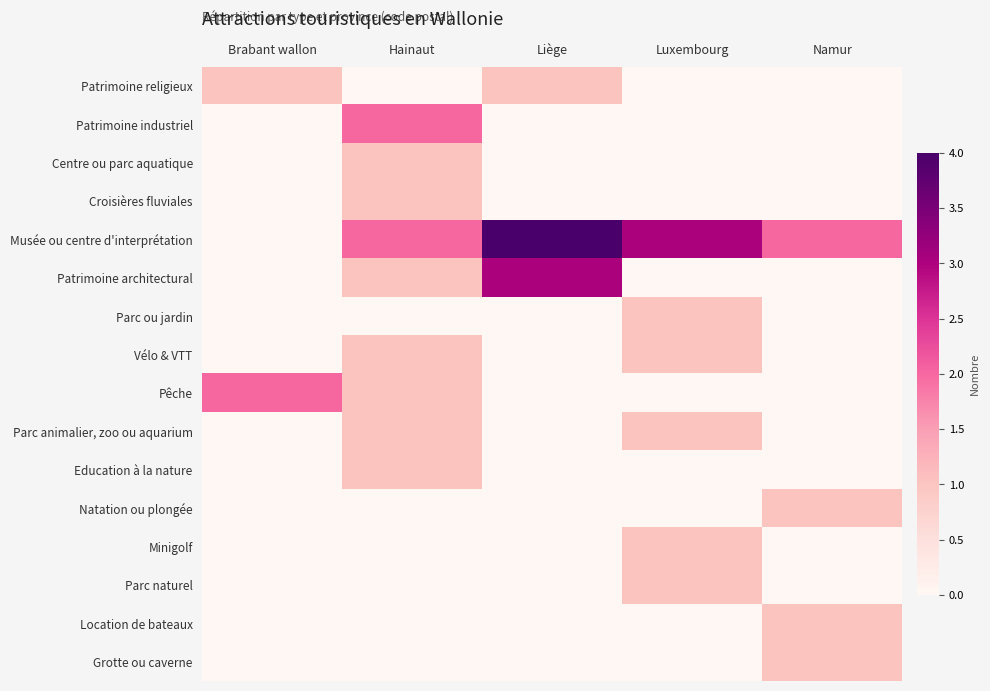

Which series changed the most between Hainaut and Luxembourg?

Patrimoine industriel